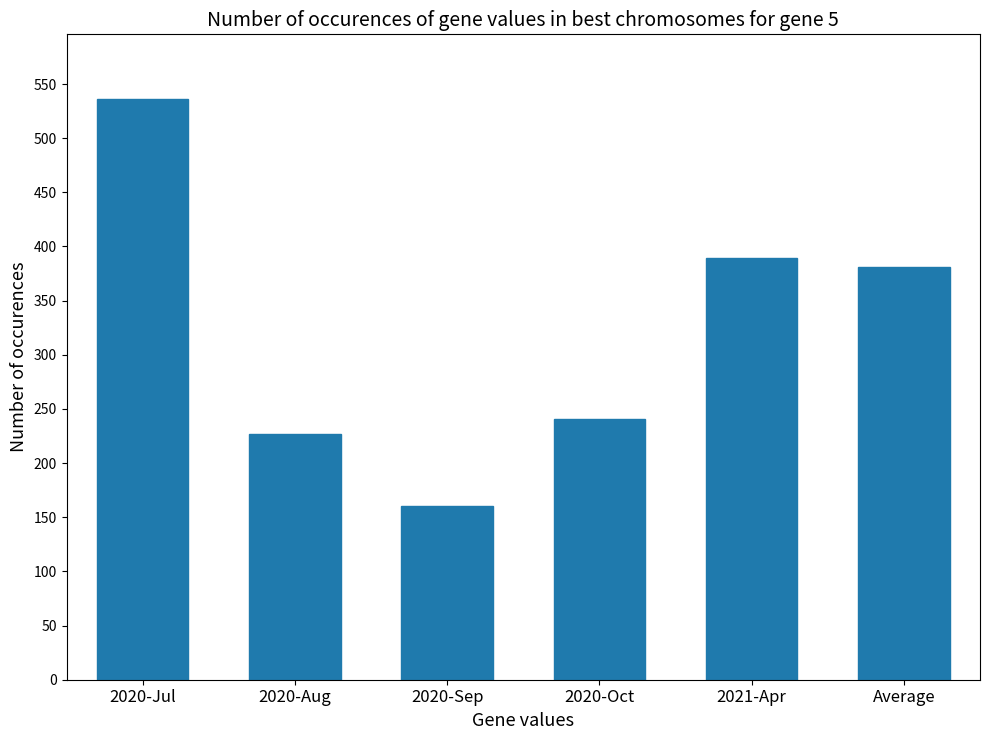

Reading right to left, transcribe all the data shown in this chart.

381.3	389.5	240.8	160.9	227.1	535.9